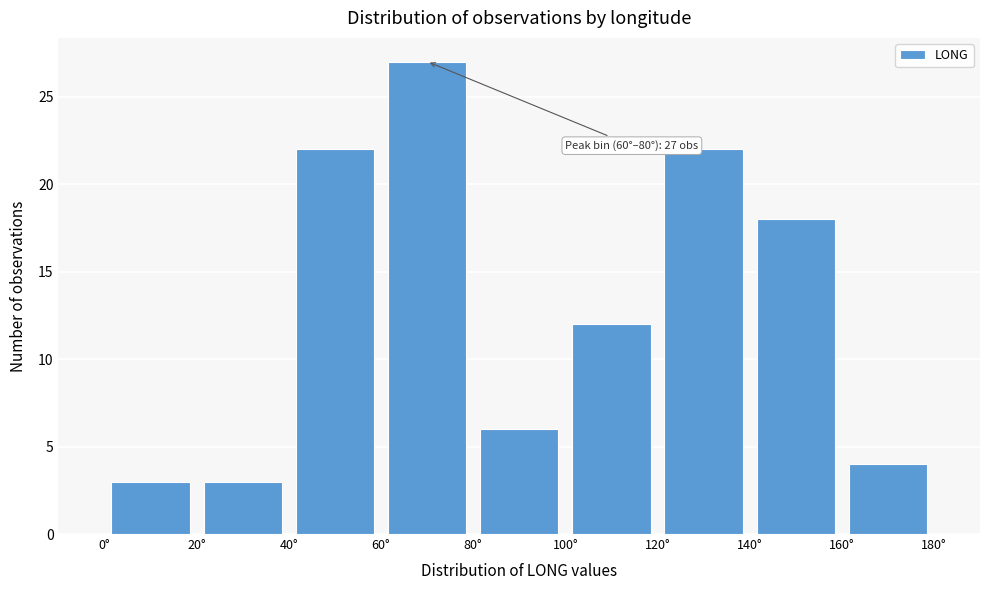

Which range on the x-axis has the tallest bar?

60 to 80